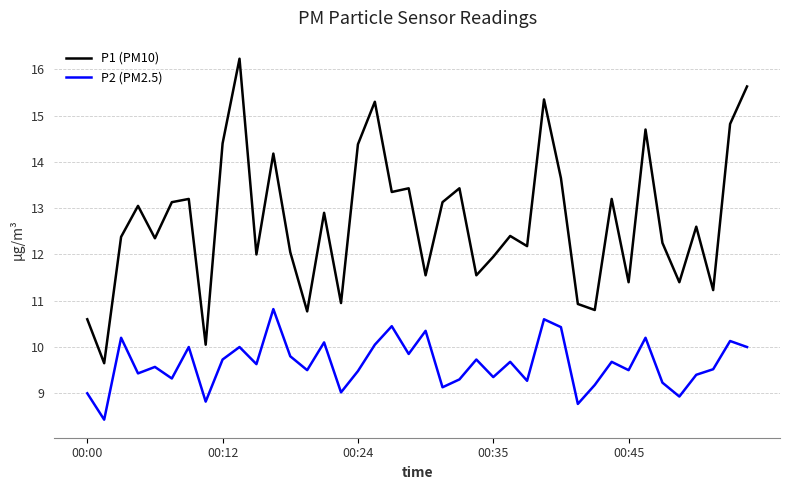

What is the maximum value for P2 (PM2.5)?

10.8